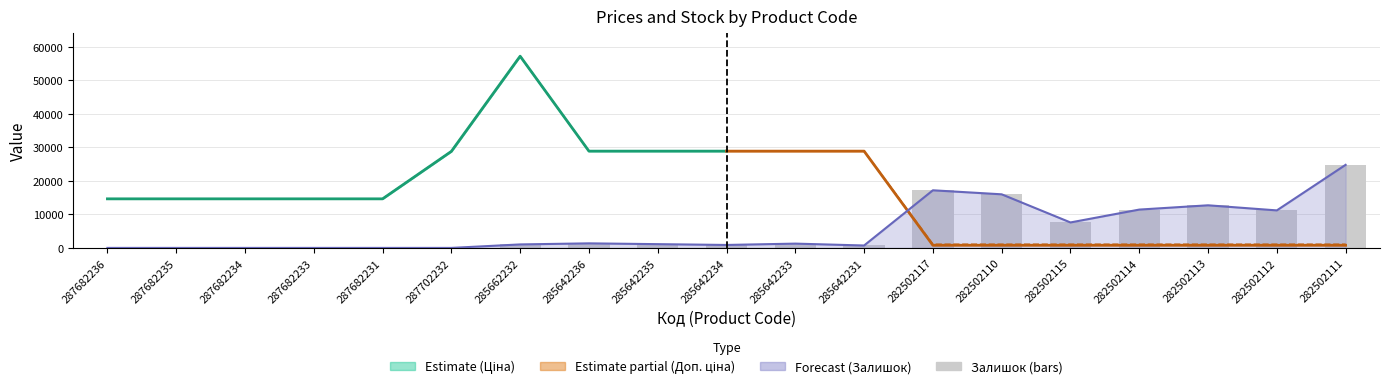

How many data points in Доп. ціна are less than 14649?

7